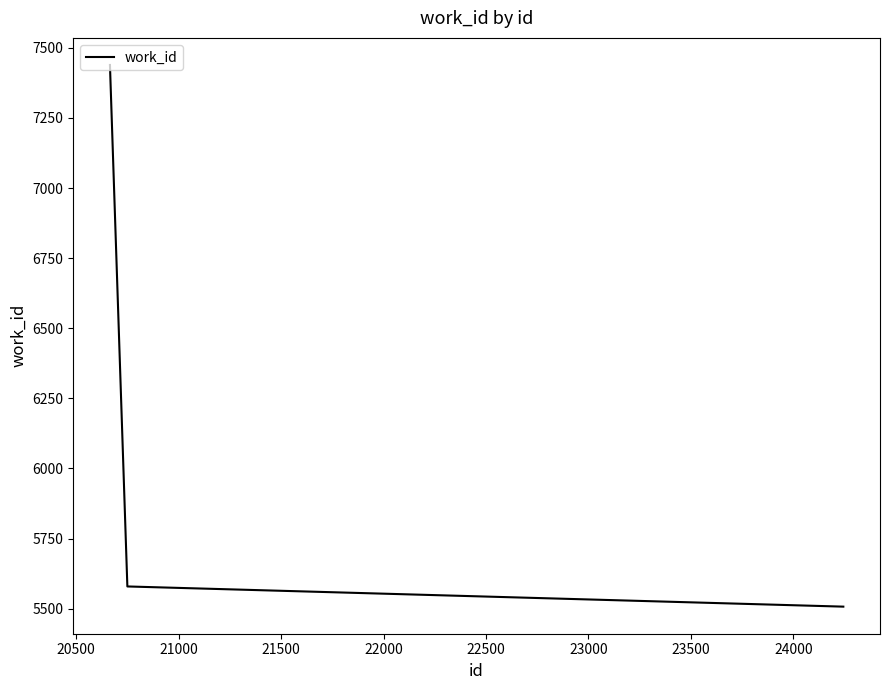

What is the sum of all values?

18525